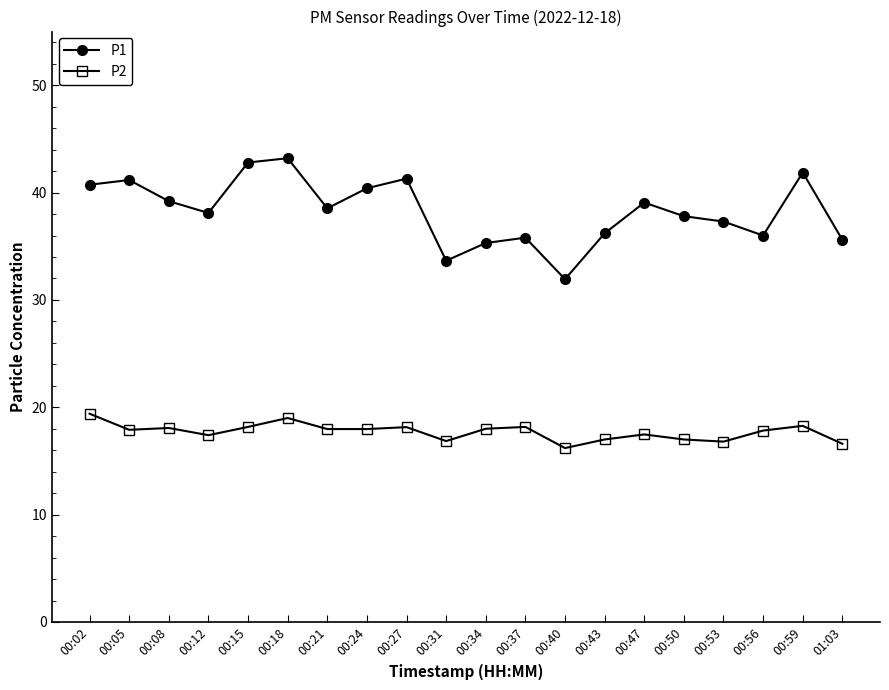

Is this an area chart (filled region under the line)?

No